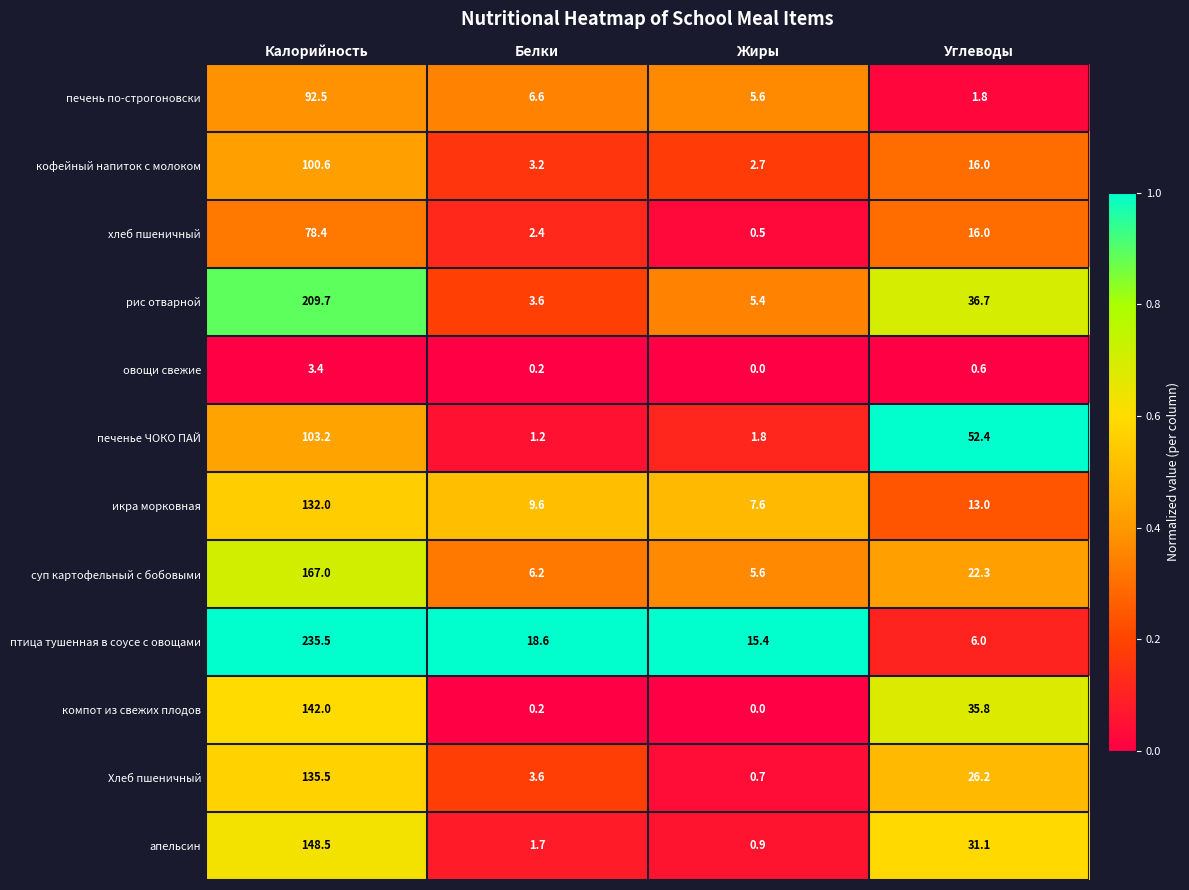

Which series has the largest total across all categories?

птица тушенная в соусе с овощами